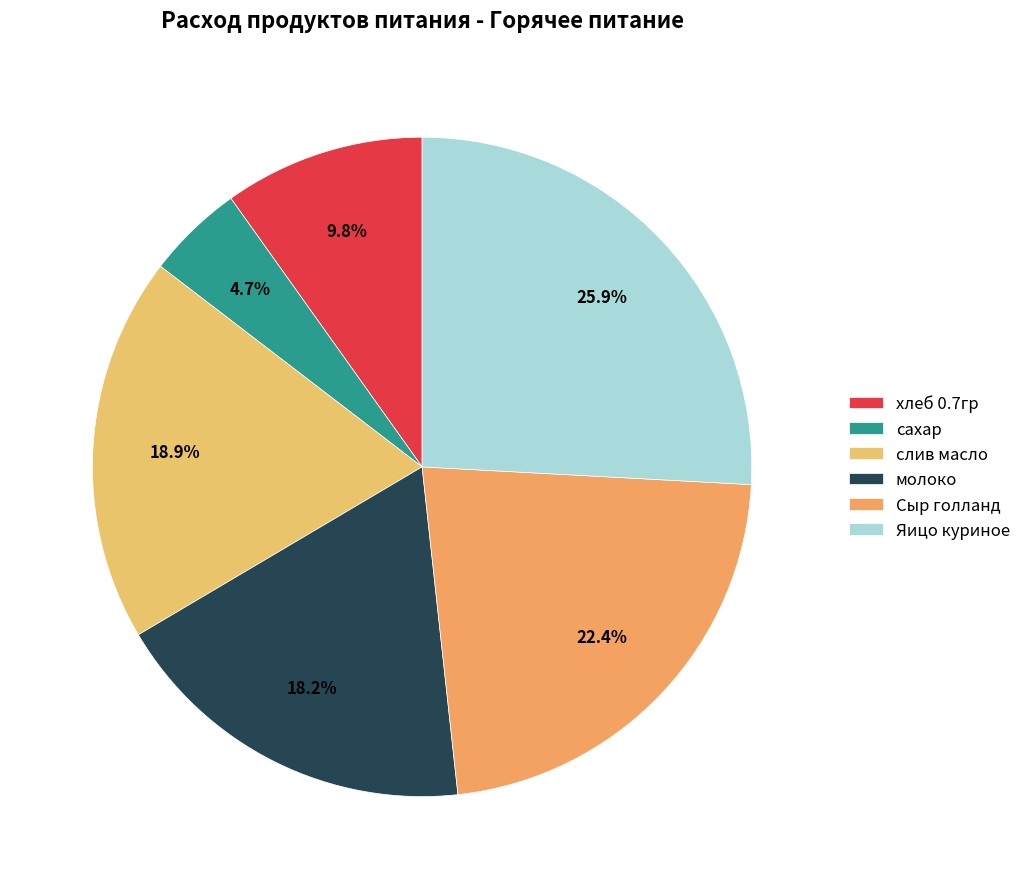

Is it true that сахар is 5% of the pie?

True